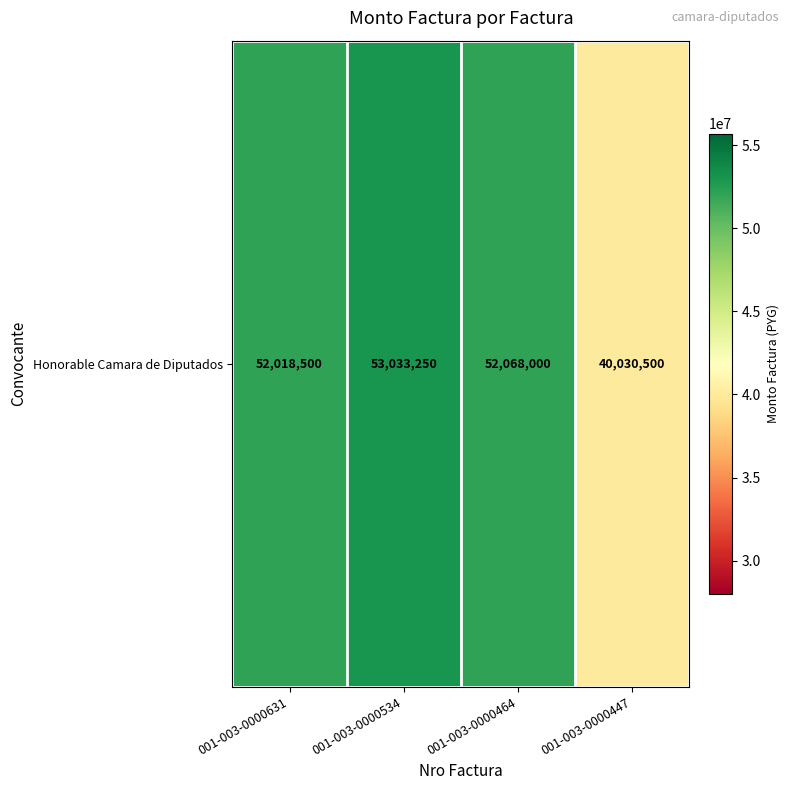

Which has a higher value, 001-003-0000631 or 001-003-0000447?

001-003-0000631